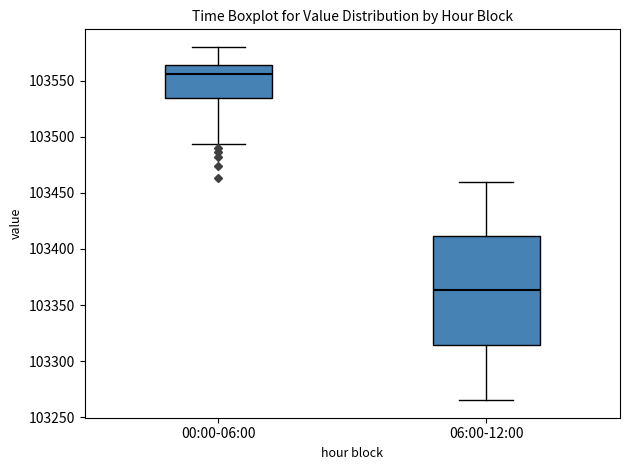

Reading left to right, read every box against the y-axis: the position of its median line, the range the box covers, and the ends of its whiskers. The values are not printed on the chart, so give them approximately, as read against the axis.

00:00-06:00: median 103555, box 103535 to 103565, whiskers 103495 to 103580
06:00-12:00: median 103365, box 103315 to 103410, whiskers 103265 to 103460